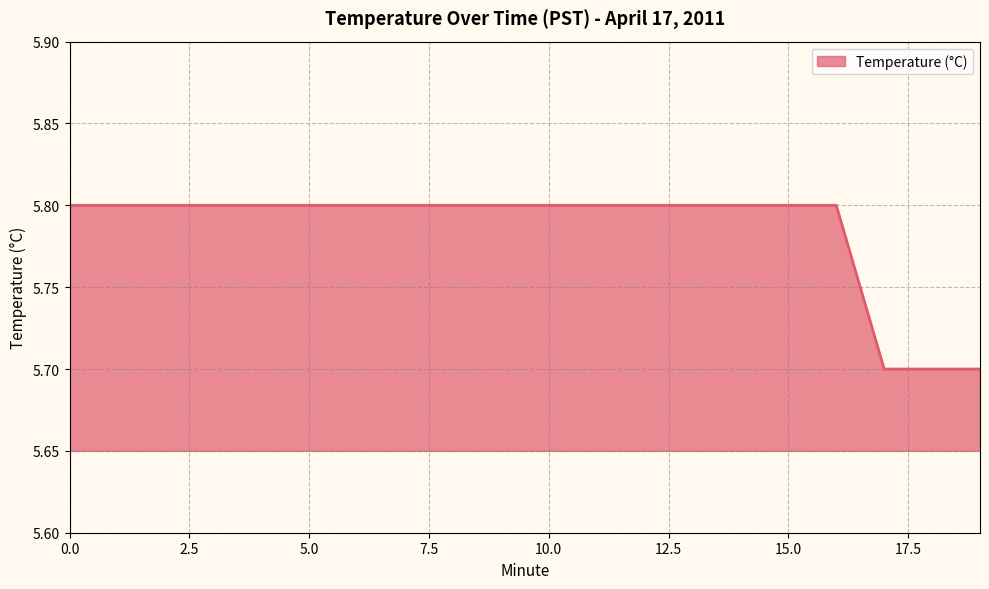

What is the smallest value displayed?

5.7